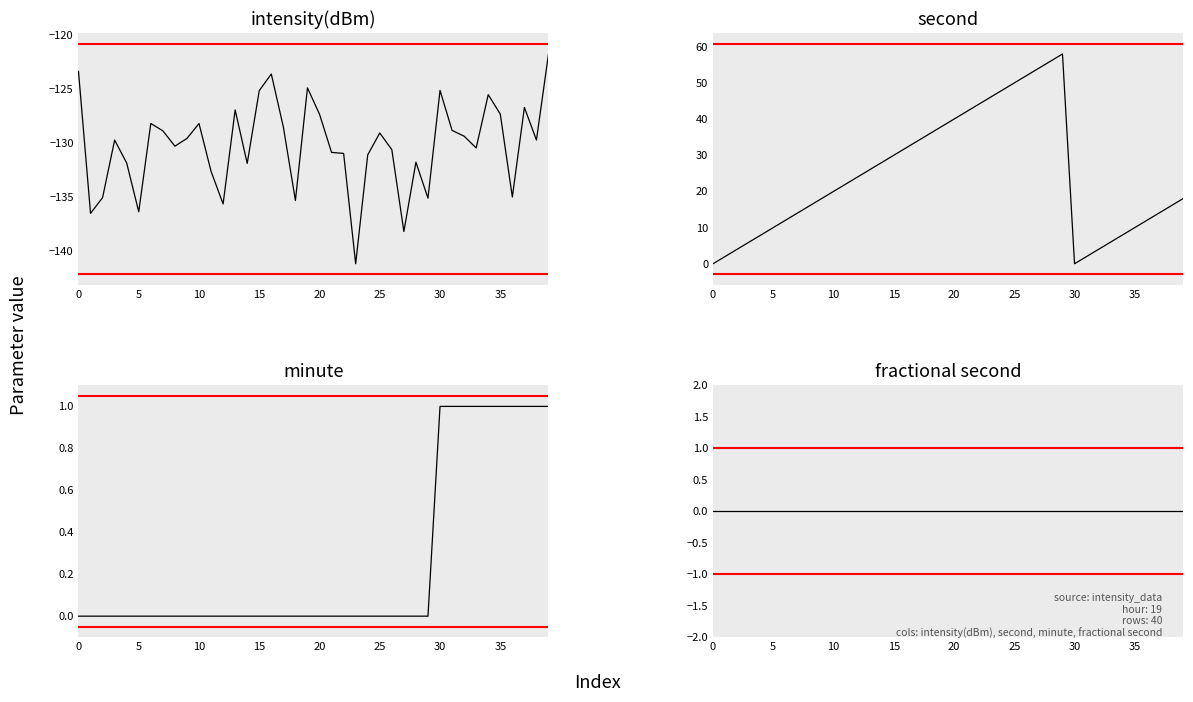

True or false: intensity(dBm) has a value of -126.9 at 13.

True